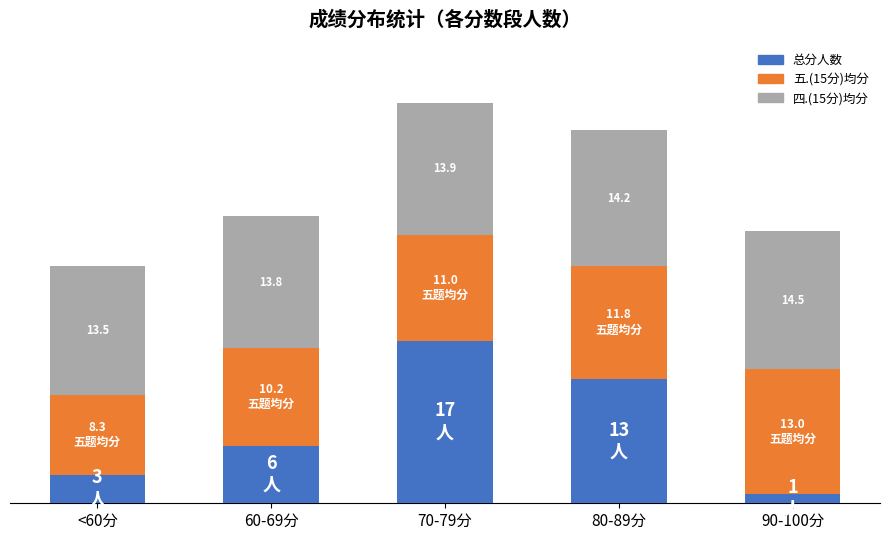

Is it true that 四.(15分)均分 equals 7.7 at 80-89分?

False